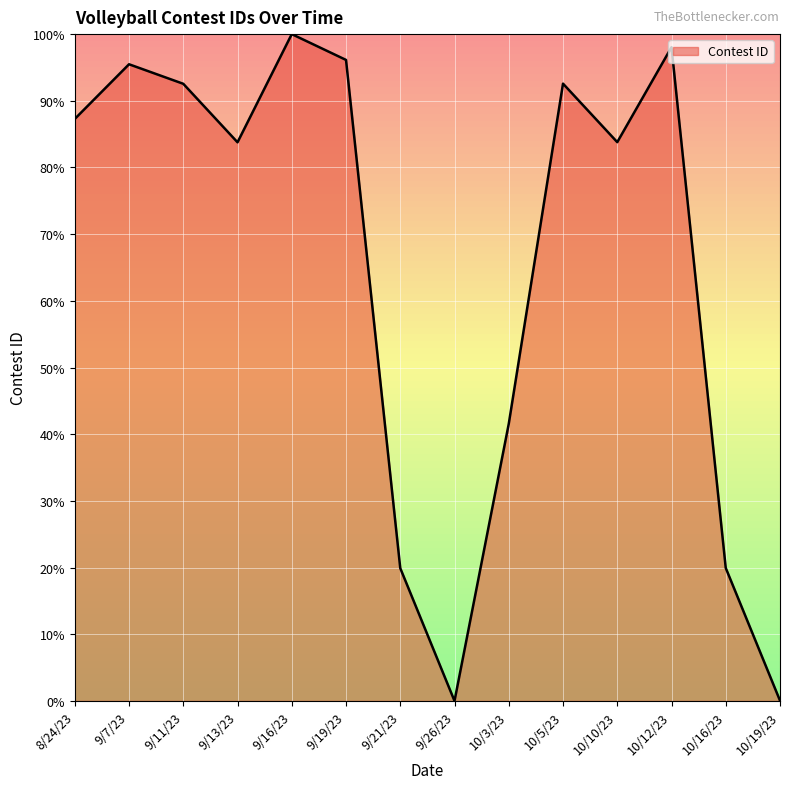

Where is the data nearest to the value 50?

10/3/23